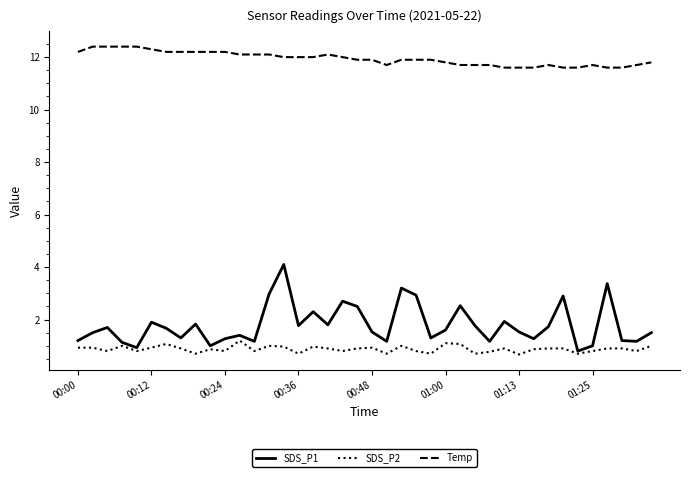

True or false: SDS_P1 and Temp cross at least once.

False